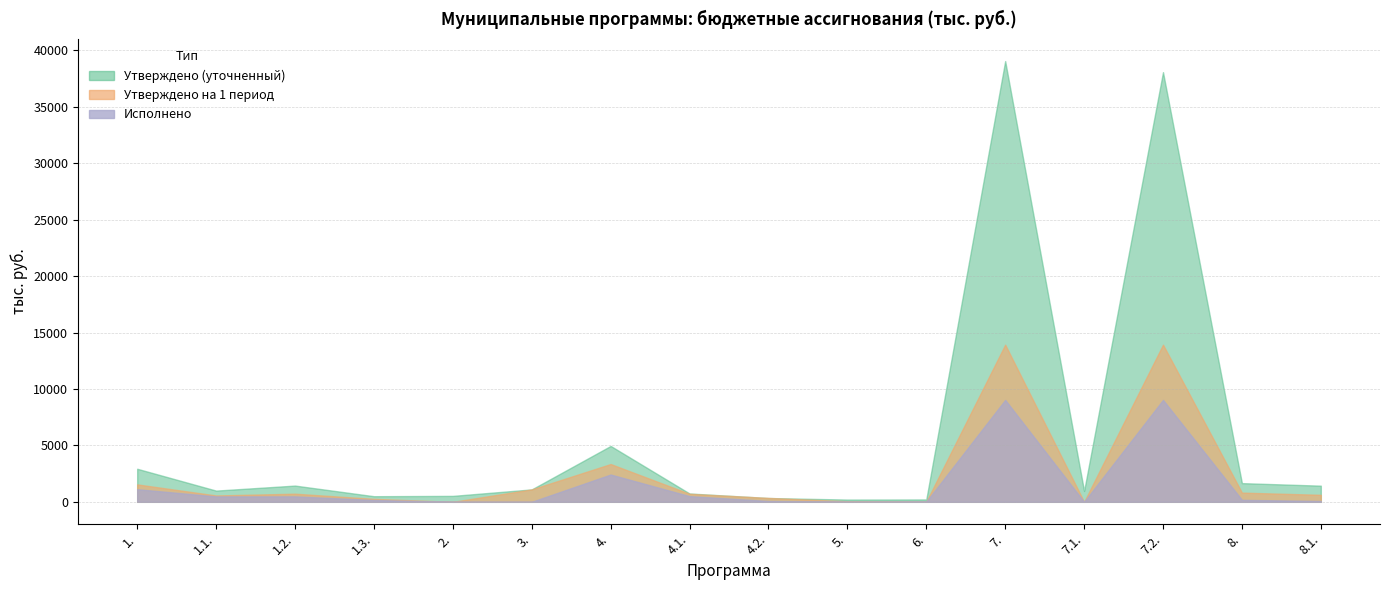

Is the value of Исполнено at 8. greater than the value of Утверждено (уточненный) at 7.2.?

No